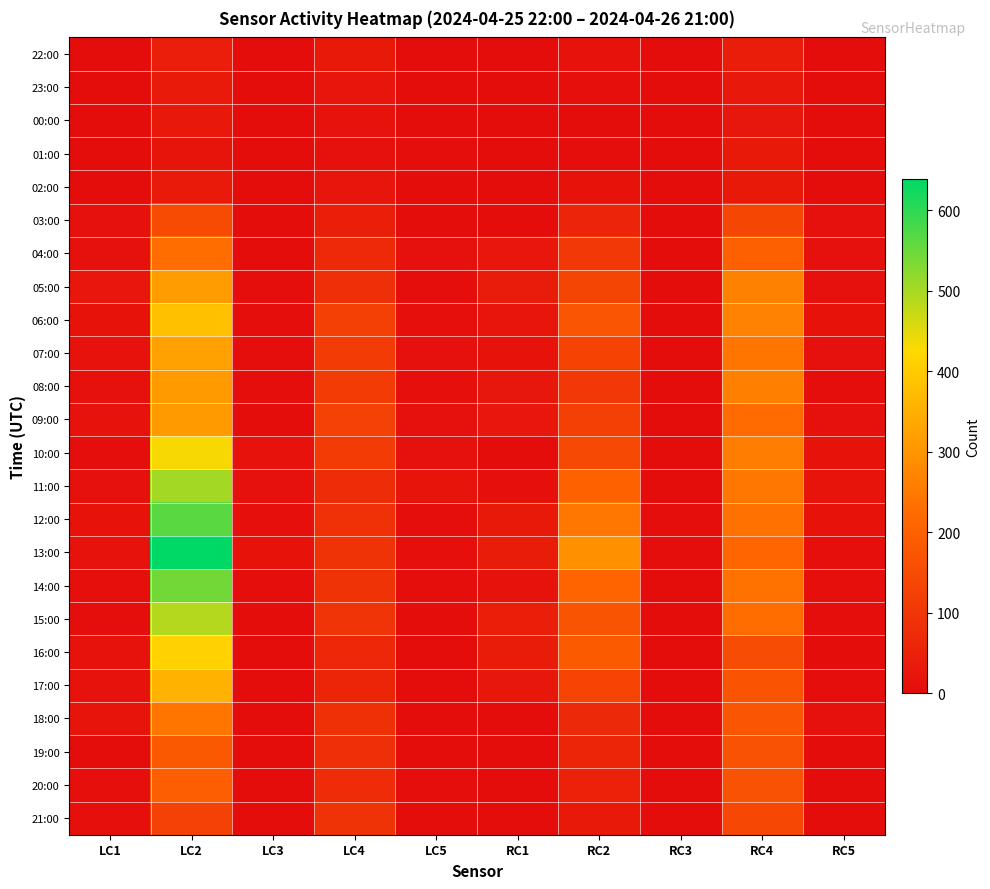

At which category does the chart reach its minimum across all series?

LC1